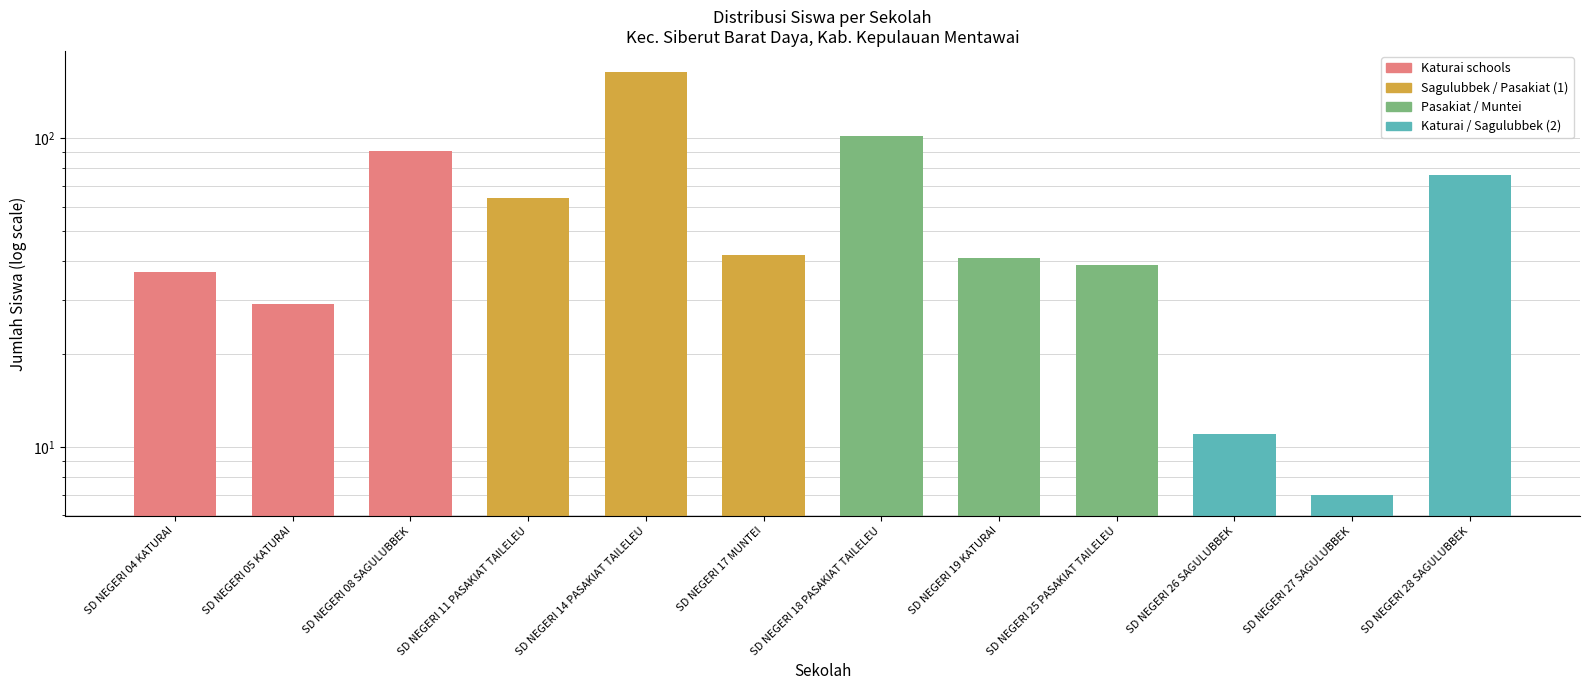

Which label corresponds to the largest value in the chart?

SD NEGERI 14 PASAKIAT TAILELEU